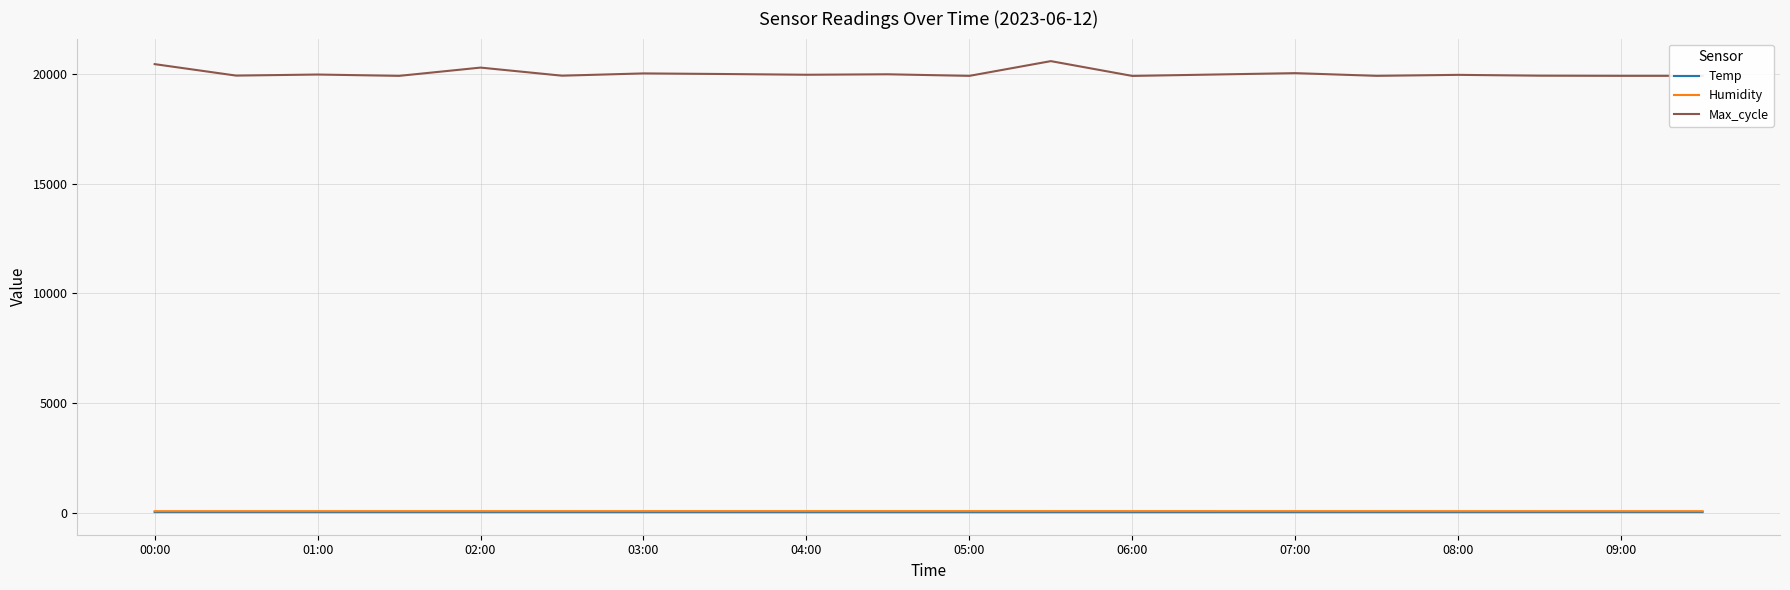

True or false: Max_cycle and Humidity cross at least once.

False